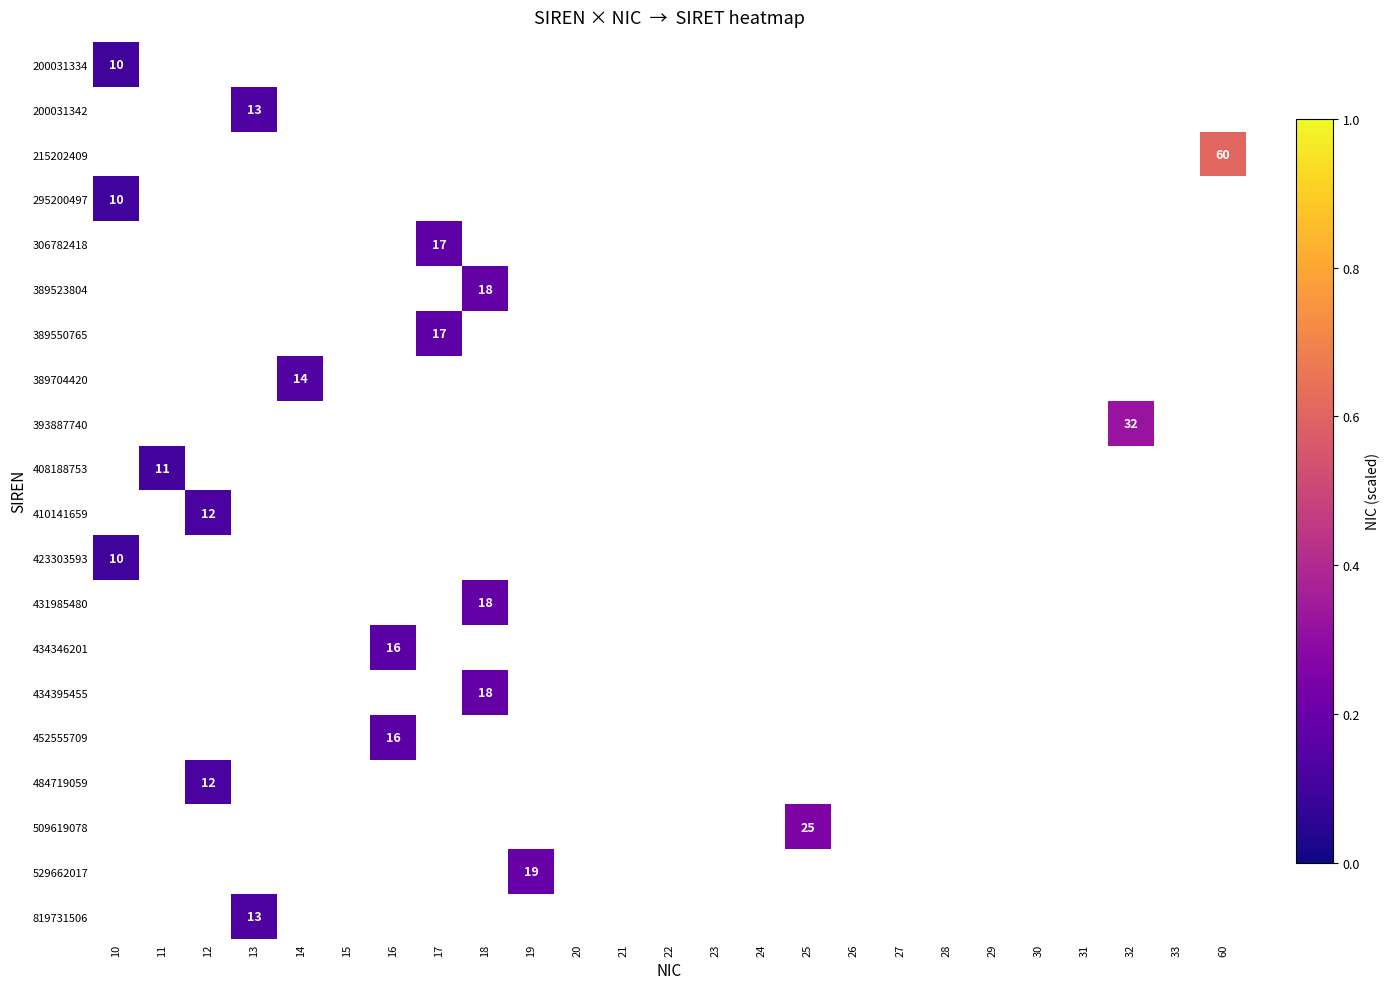

True or false: 410141659 has a value of 0.1 at 12.

True